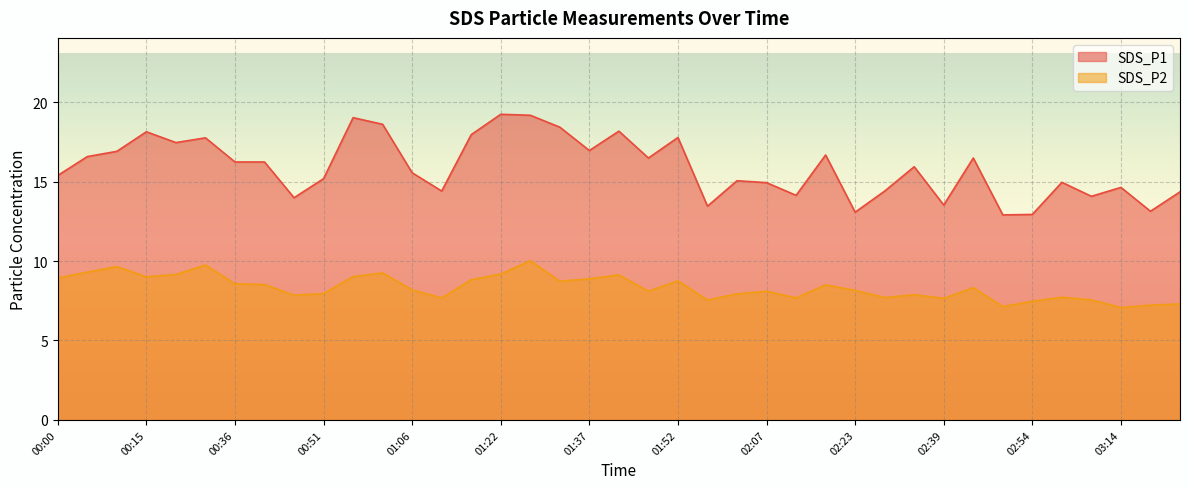

Which series changed the most between 00:36 and 02:12?

SDS_P1